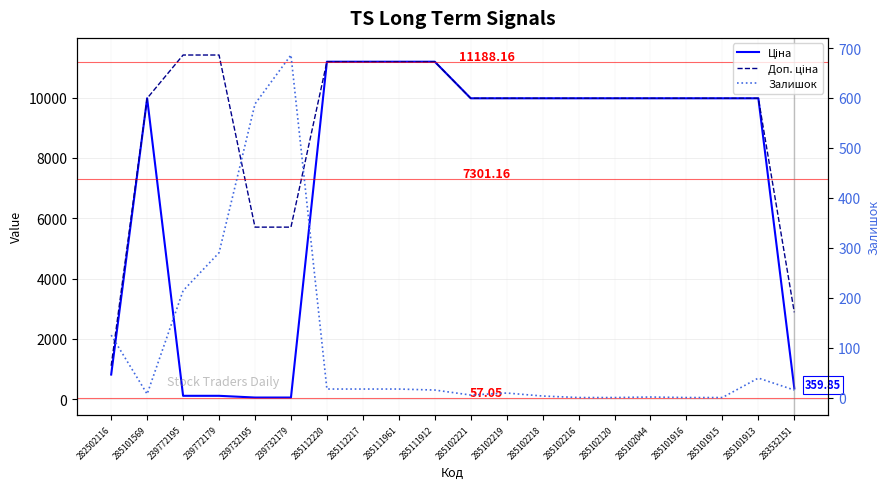

The Залишок series shows -225.8 at 285101916. True or false?

False